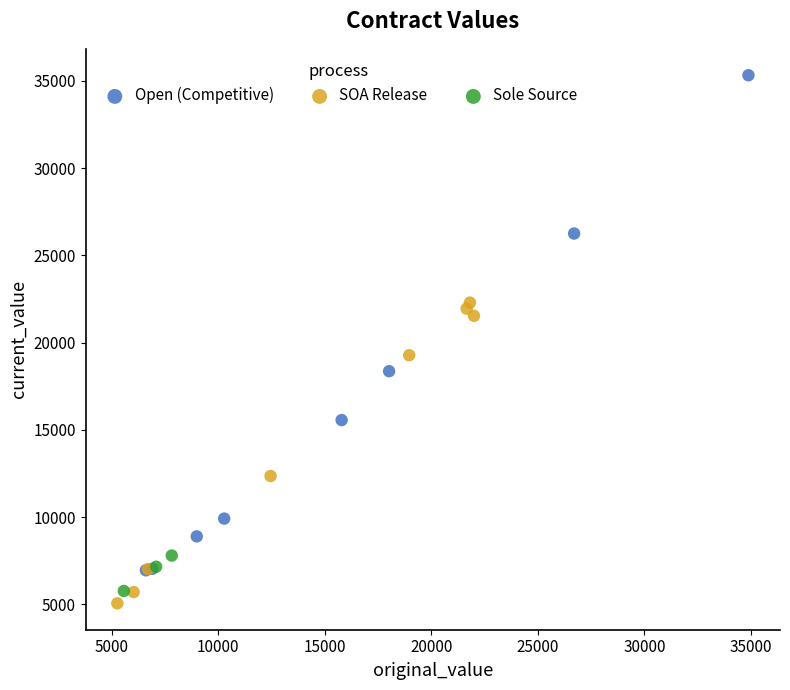

Which series has the widest spread of Y values?

Open (Competitive)